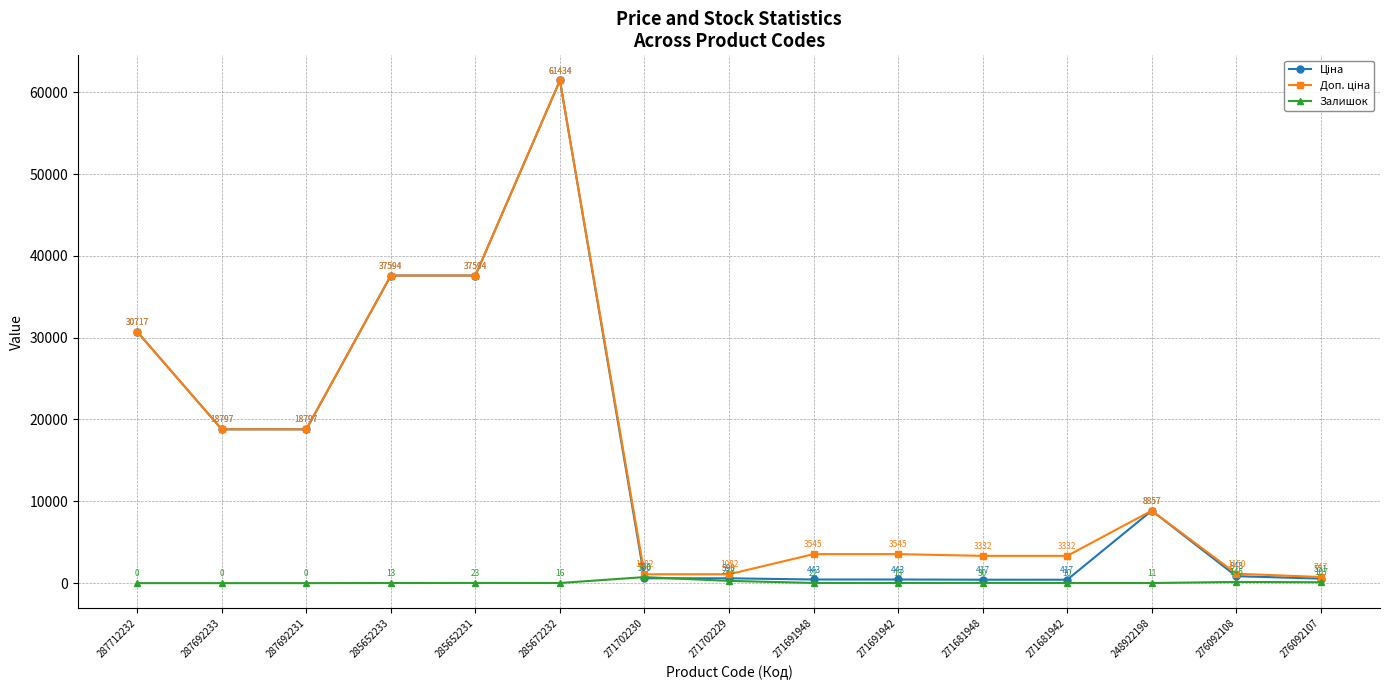

Count the number of data series in this chart.

3